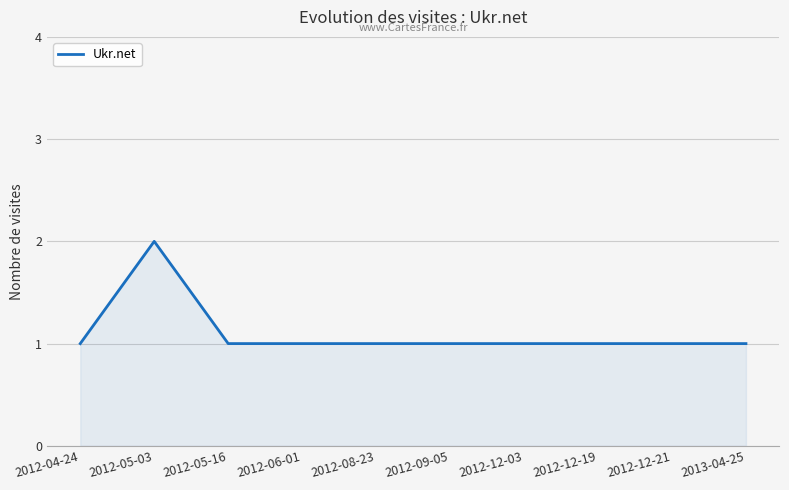

The value at 2012-09-05 is 1. True or false?

True